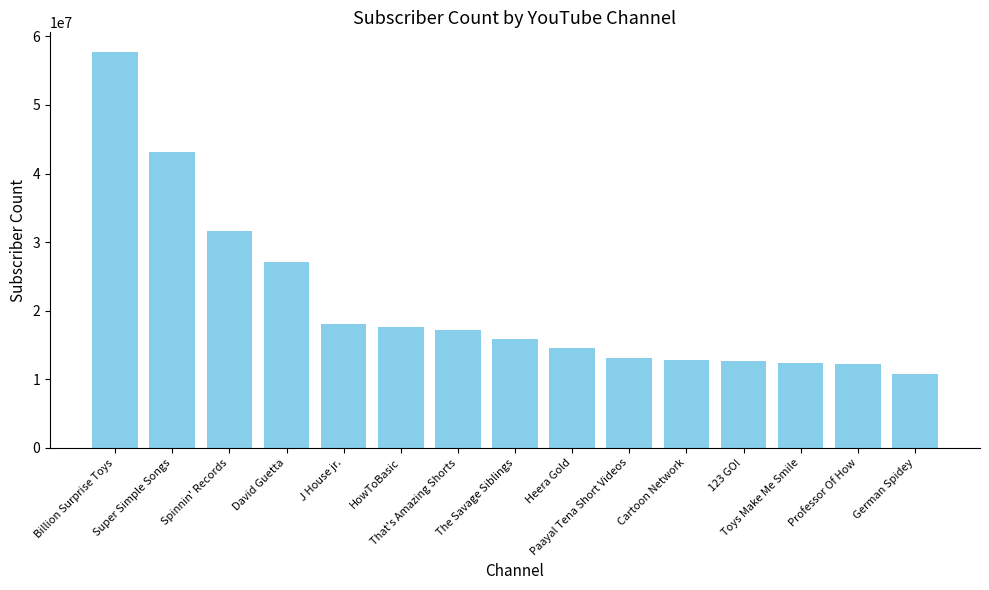

Which has a higher value, Billion Surprise Toys or David Guetta?

Billion Surprise Toys